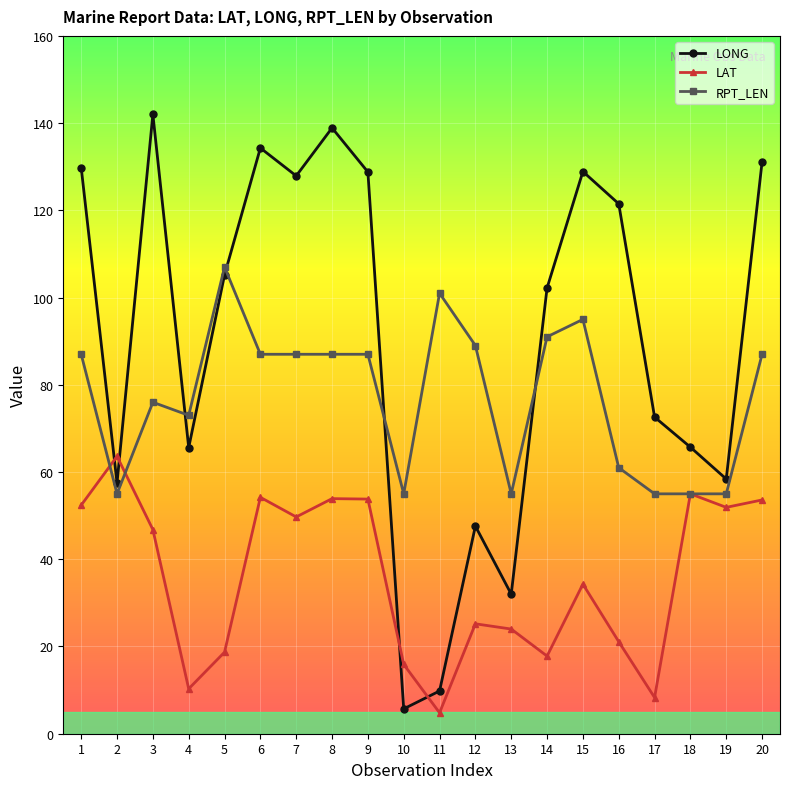

Where do RPT_LEN and LAT first cross each other?

1 and 2